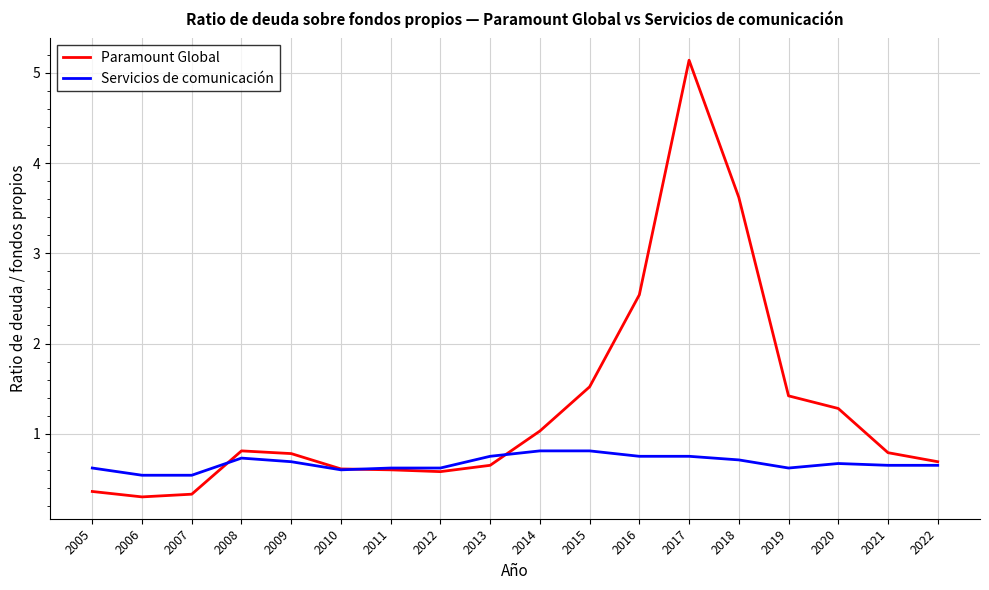

List the series in order of their peak value, highest first.

Paramount Global, Servicios de comunicación